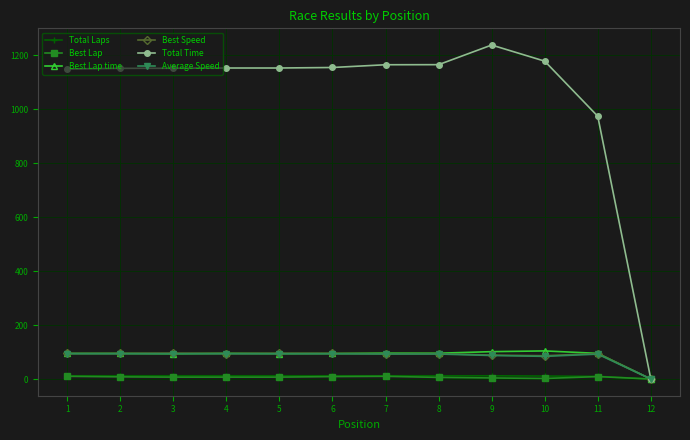

Which series has the largest total across all categories?

Total Time